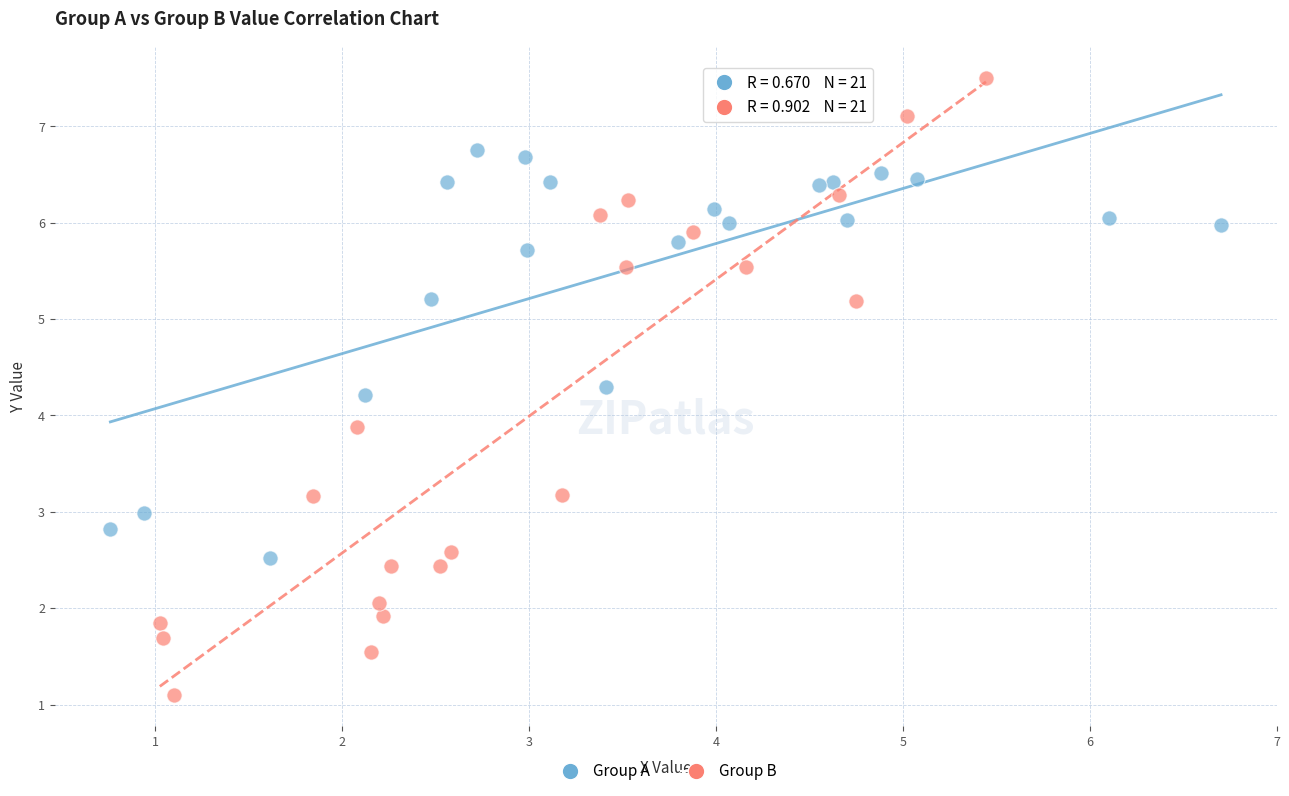

Which series contains the lowest Y value?

Group B